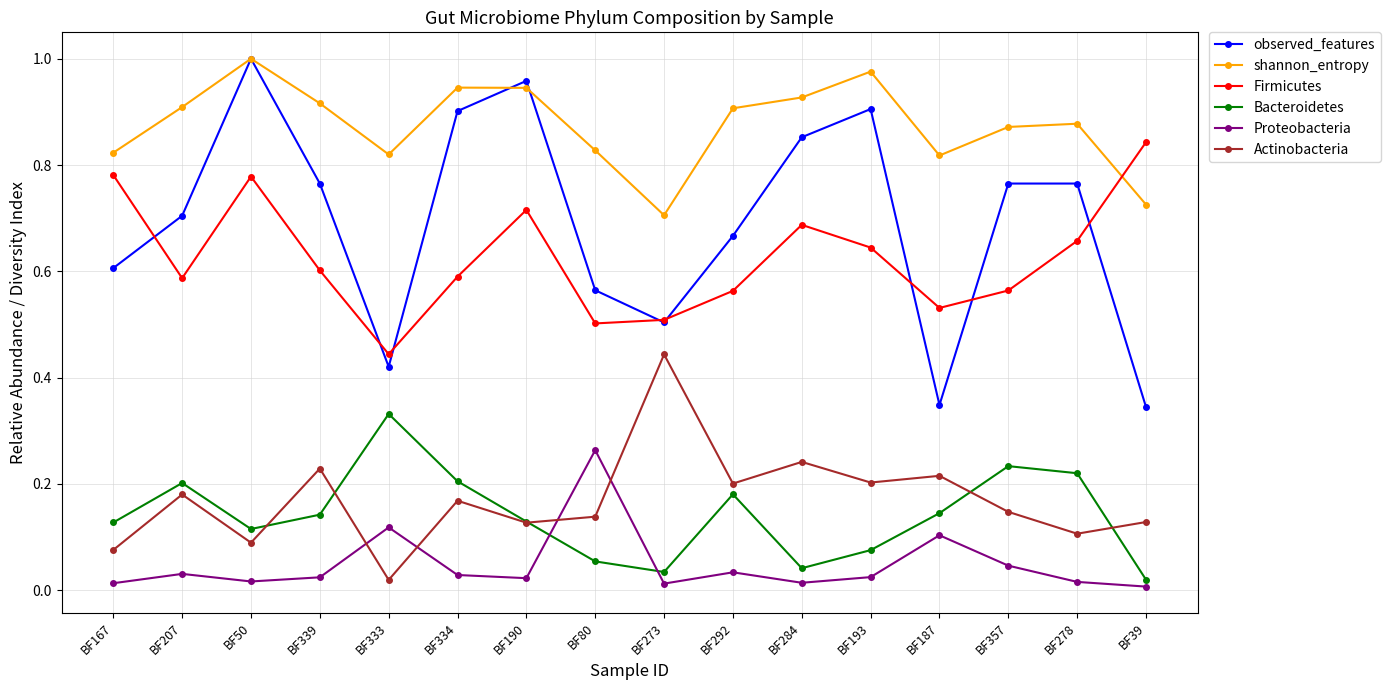

At which category is the sum across all series the highest?

BF50